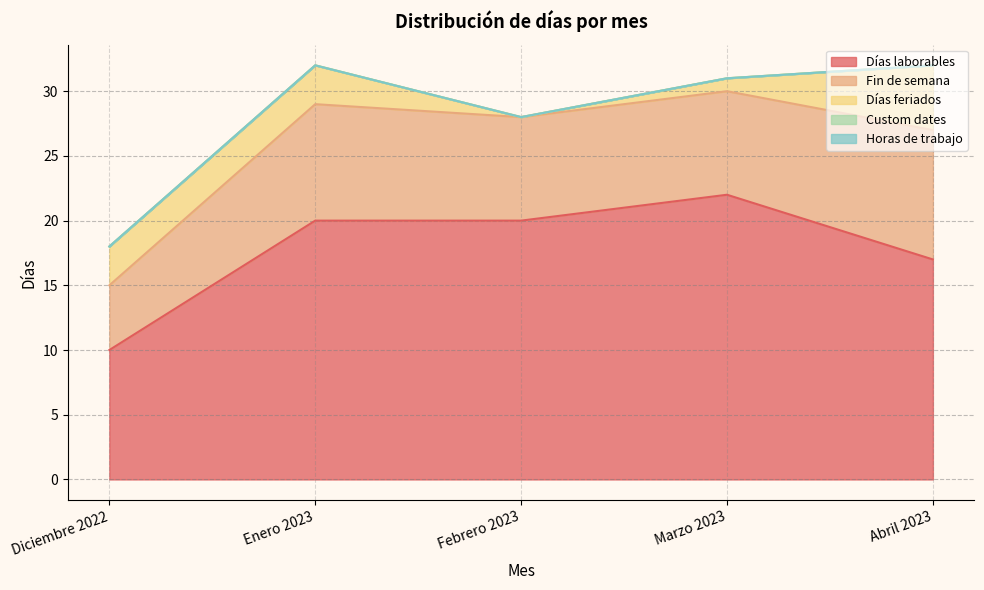

At which label does Días feriados reach its peak?

Abril 2023